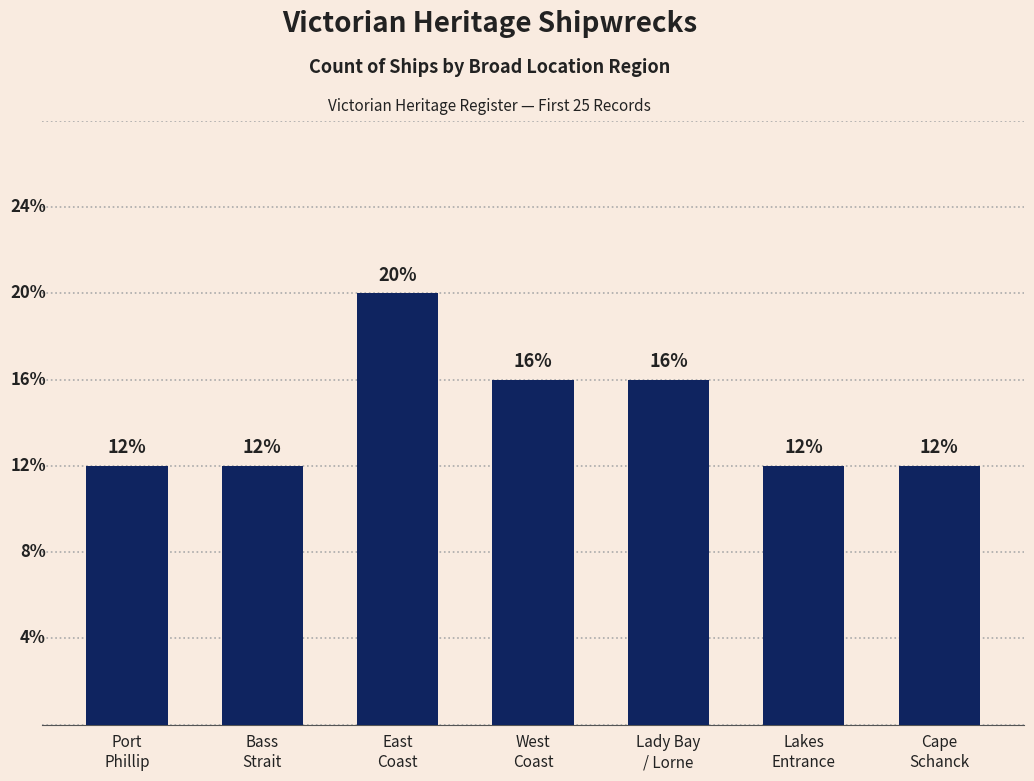

Rank the categories by value from highest to lowest.

East
Coast, West
Coast, Lady Bay
/ Lorne, Port
Phillip, Bass
Strait, Lakes
Entrance, Cape
Schanck